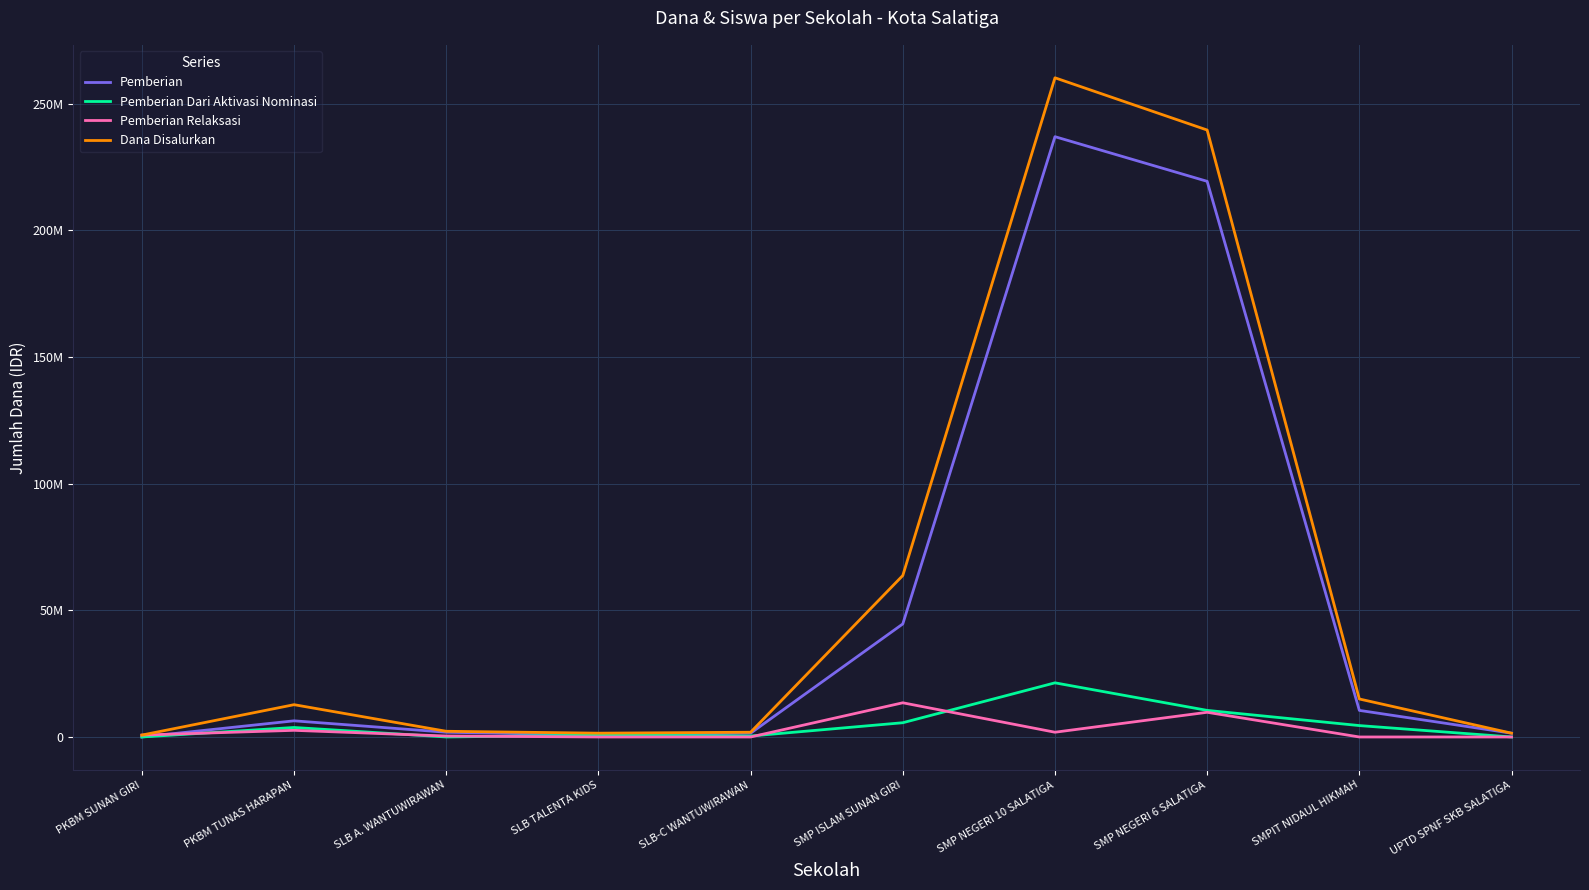

Which series has the largest total across all categories?

Dana Disalurkan